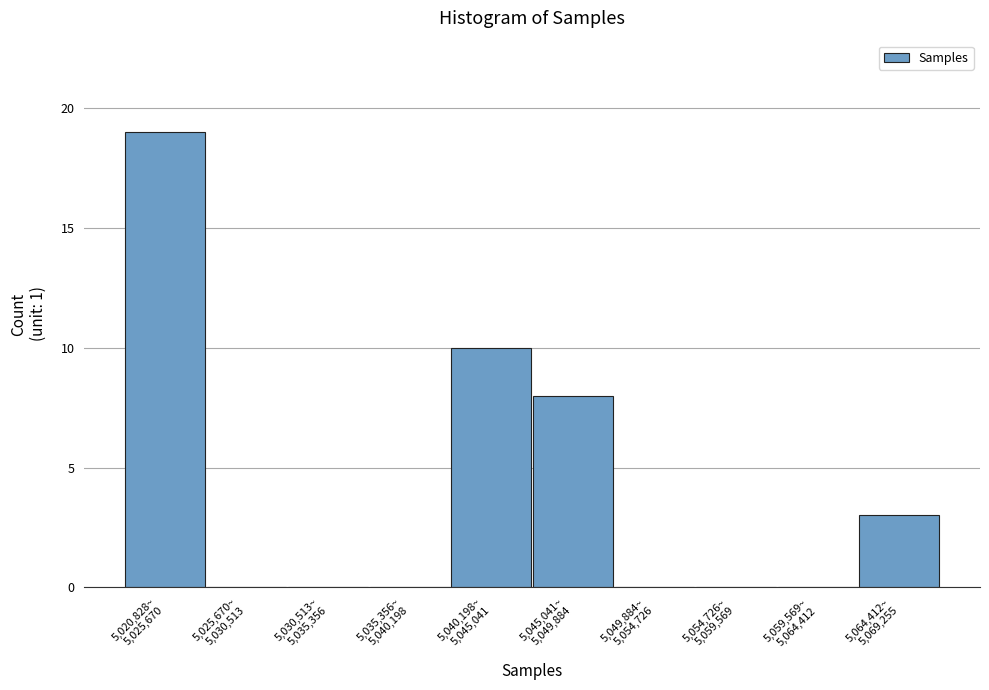

What is the greatest value displayed?

19